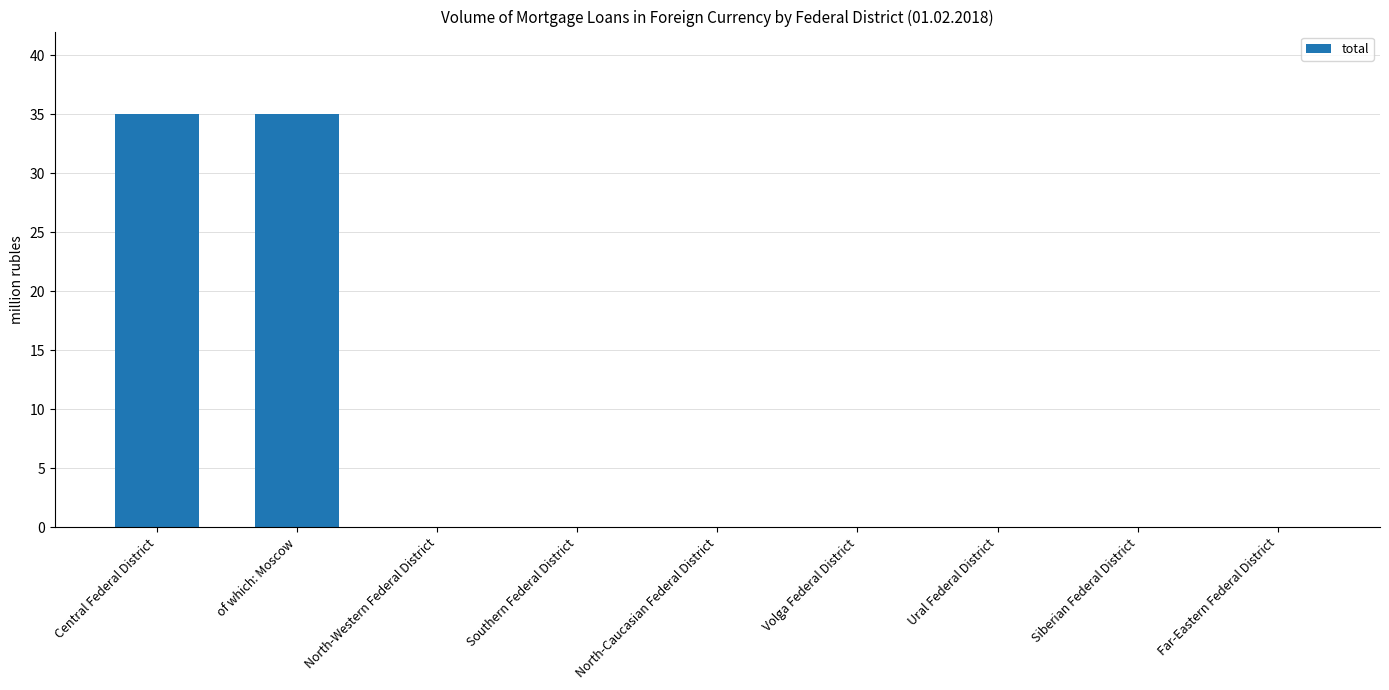

True or false: the data shows 17 at Ural Federal District.

False